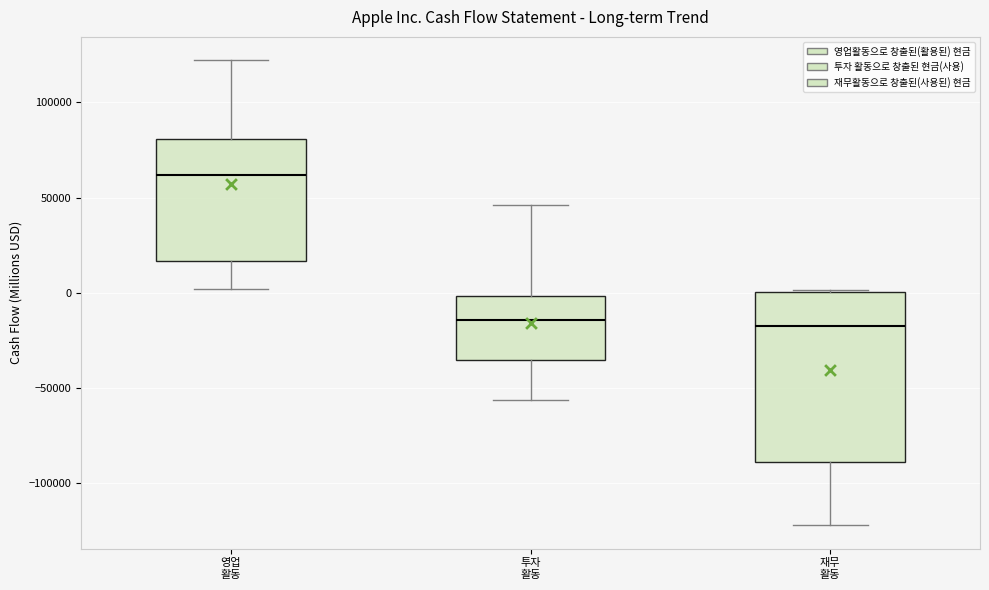

Comparing the boxes themselves (not the whiskers), which one is the tallest?

재무 활동